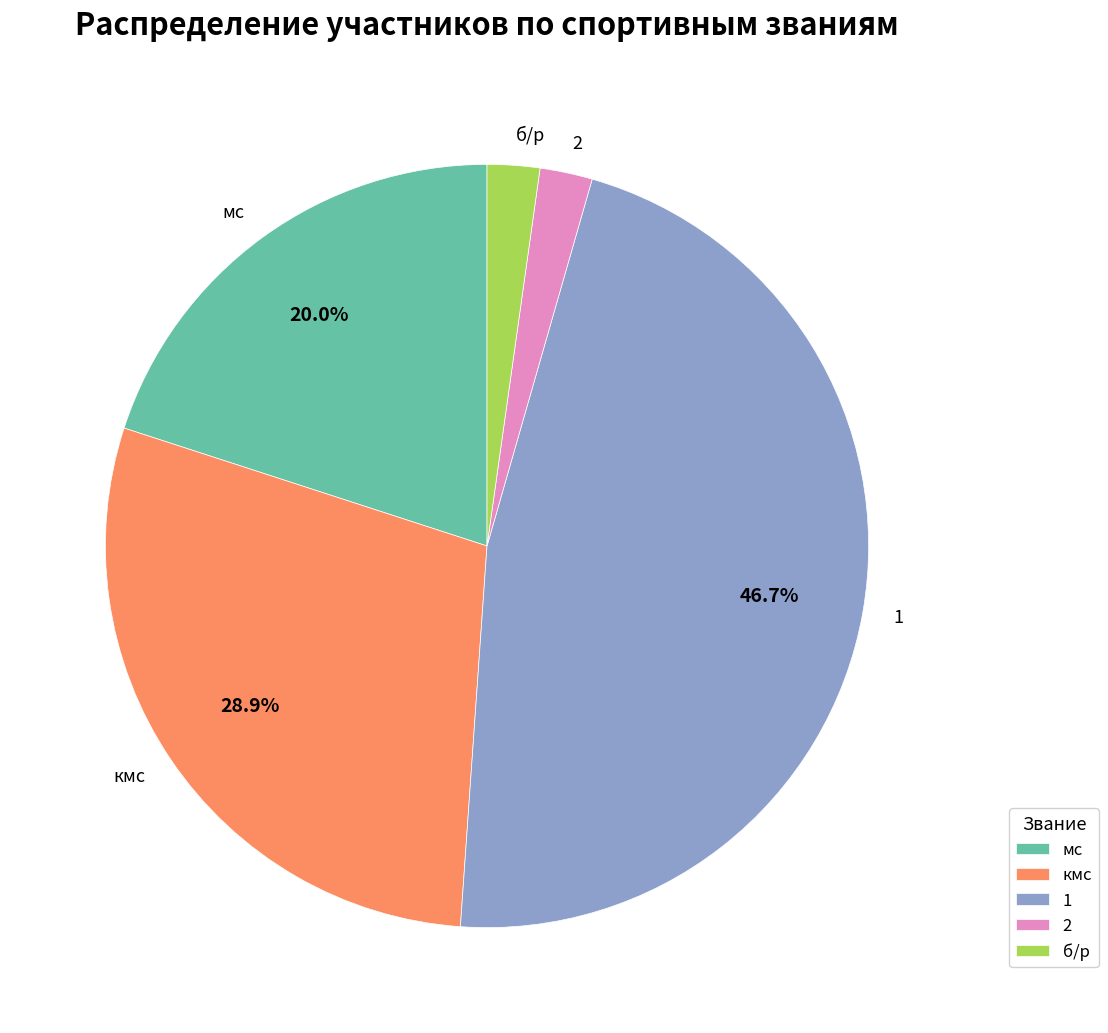

The мс slice represents 20% of the pie. True or false?

True